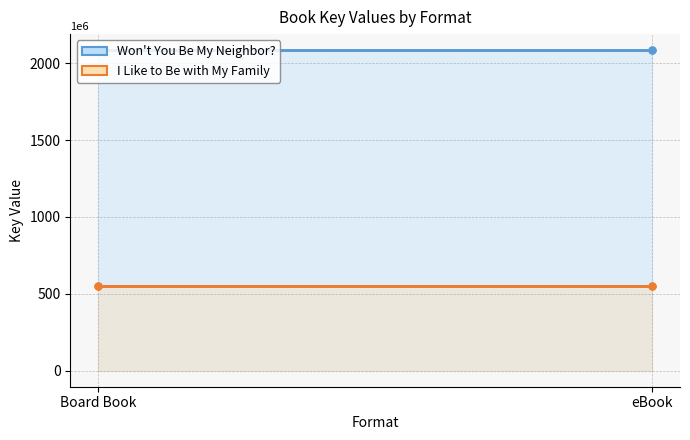

What is the highest value of the Won't You Be My Neighbor? series?

2084814770